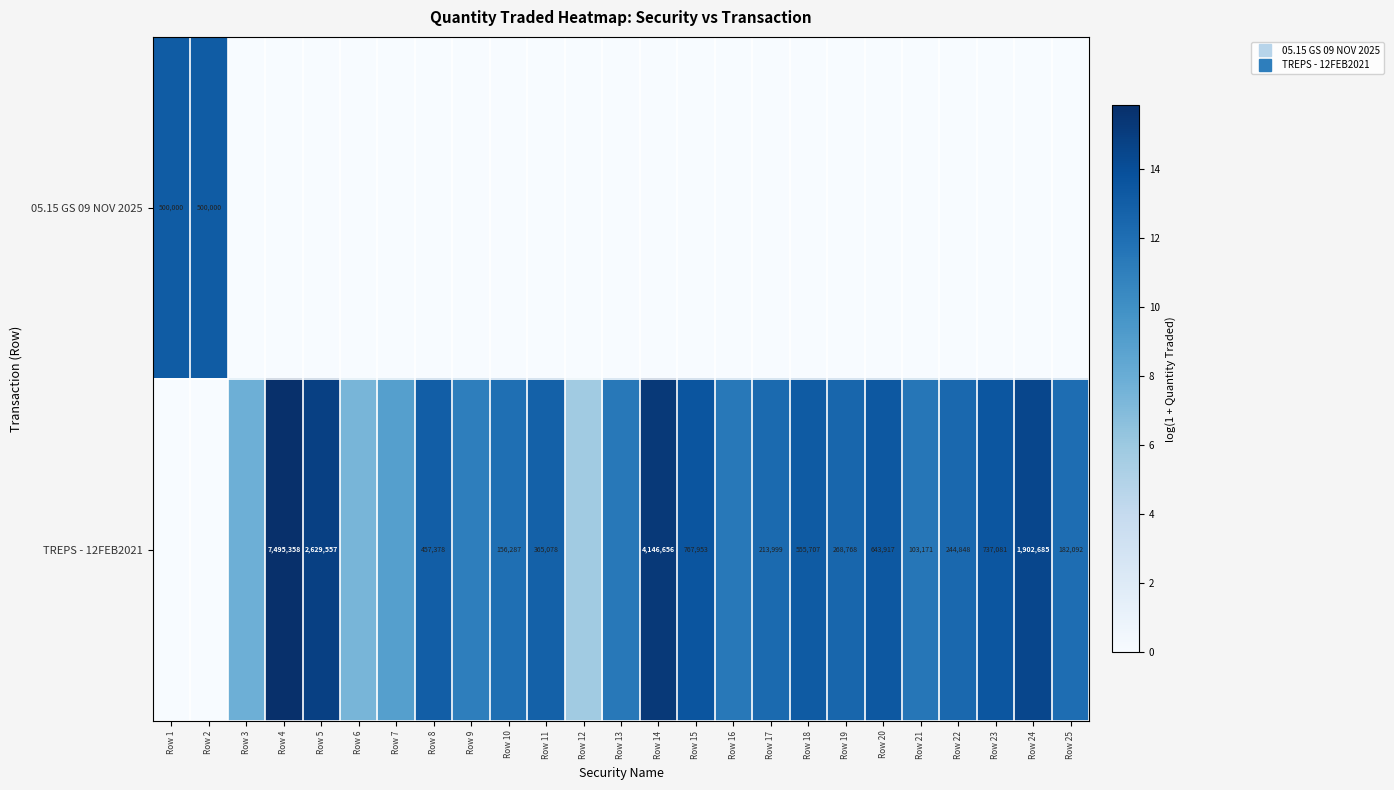

Where does the TREPS - 12FEB2021 series first go above 12?

Row 4